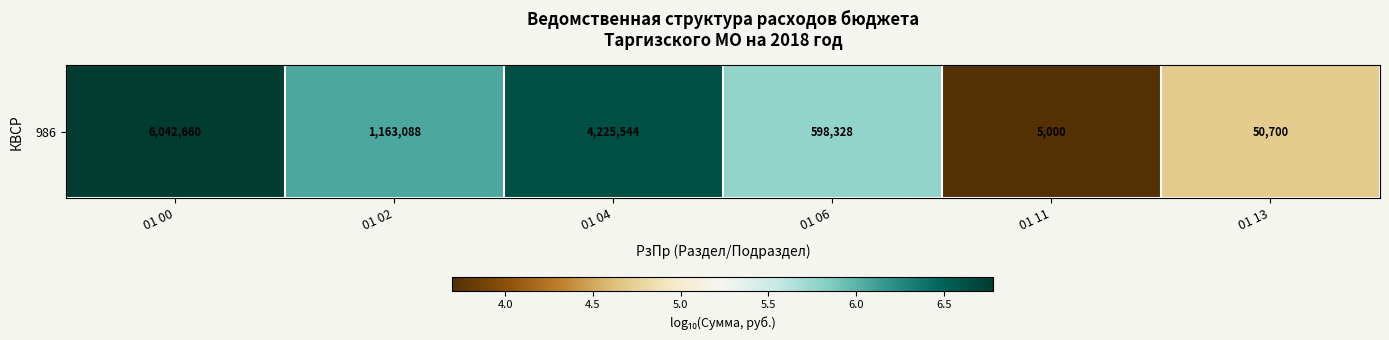

What is the approximate value at 01 00?

6.8